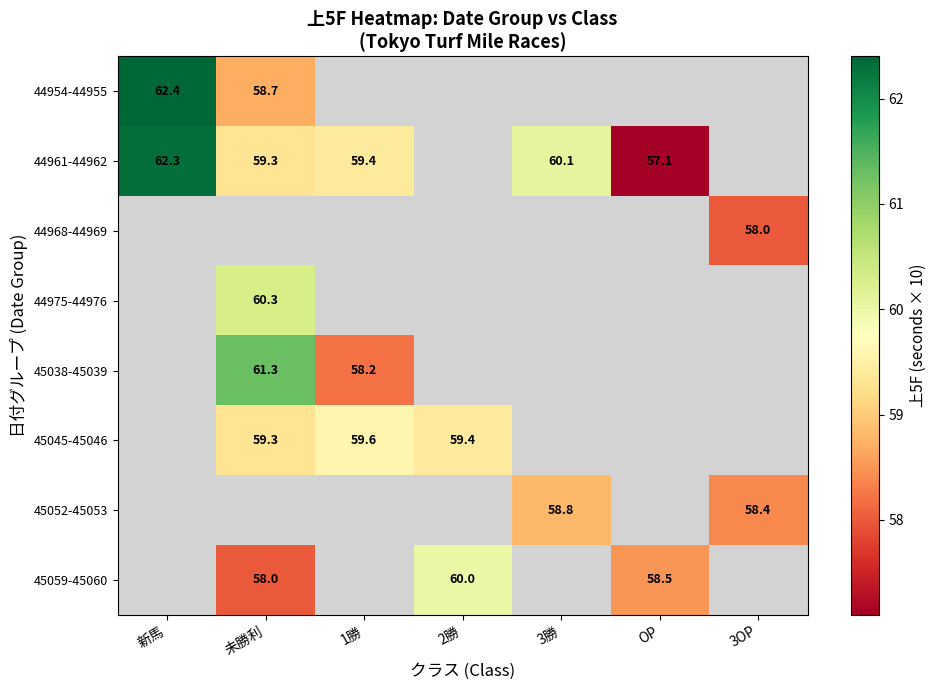

How many distinct data groups are displayed?

8